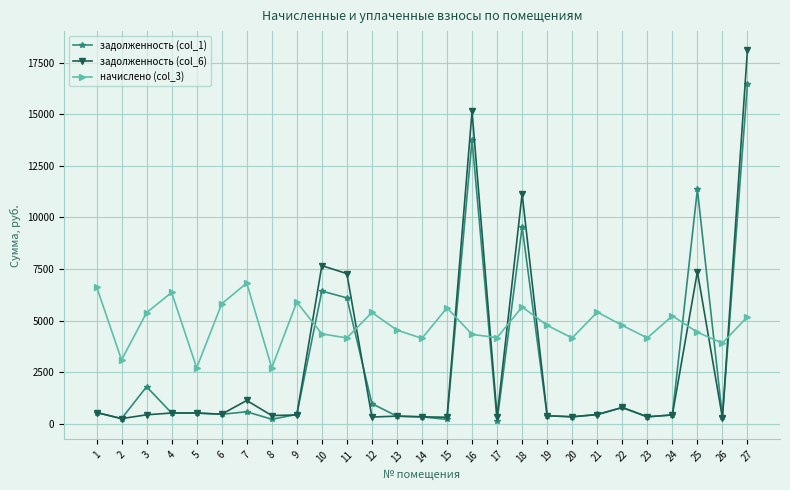

Where does the задолженность (col_6) series first go above 442?

1